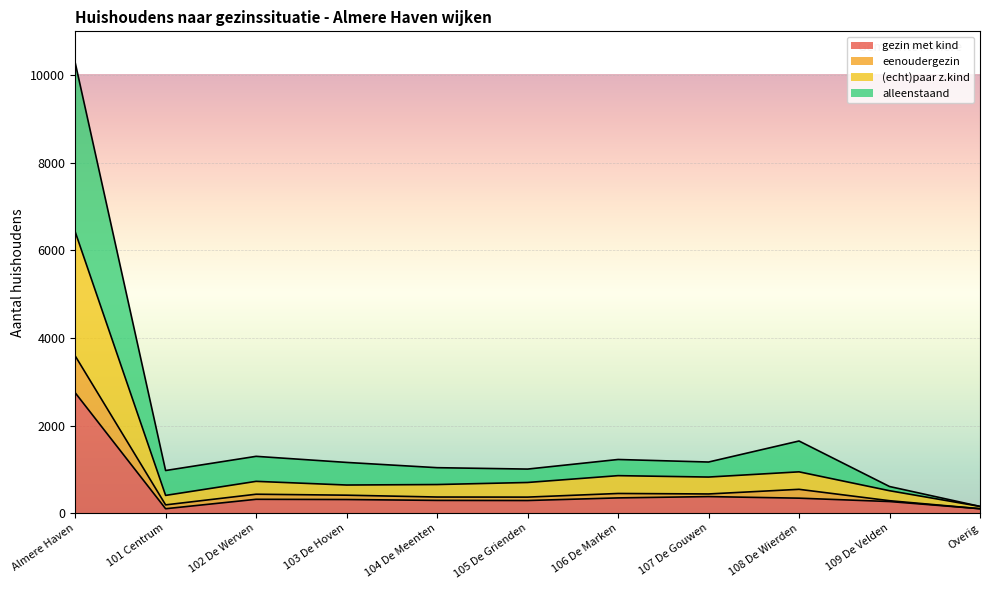

What are all the series names shown in the legend?

gezin met kind, eenoudergezin, (echt)paar z.kind, alleenstaand